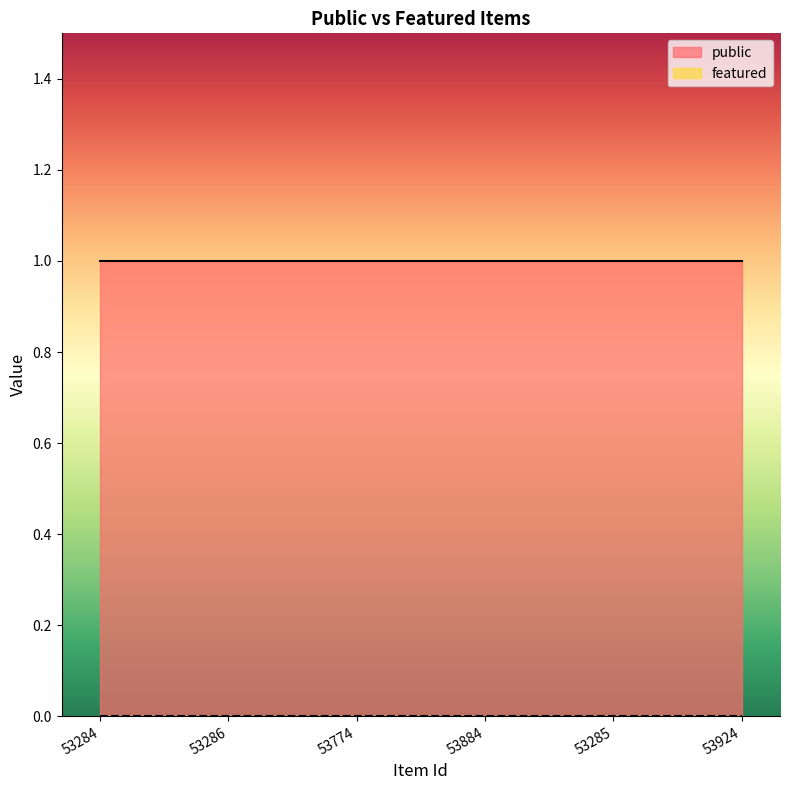

True or false: featured has more than 0 points higher than both neighbors.

False